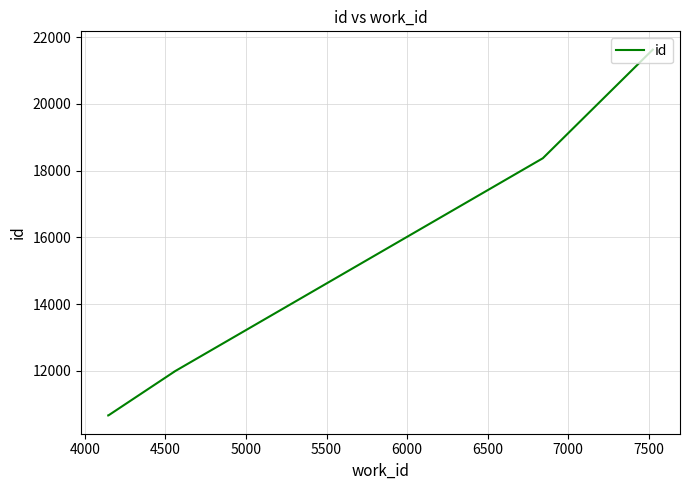

The chart shows a value of 14313 at 6000. True or false?

False